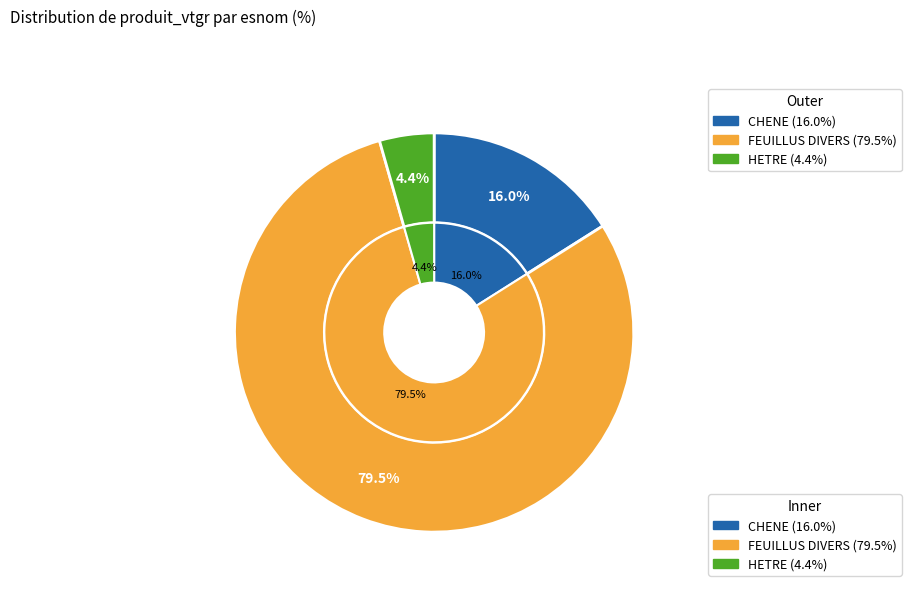

What is the smallest slice in the pie chart?

HETRE